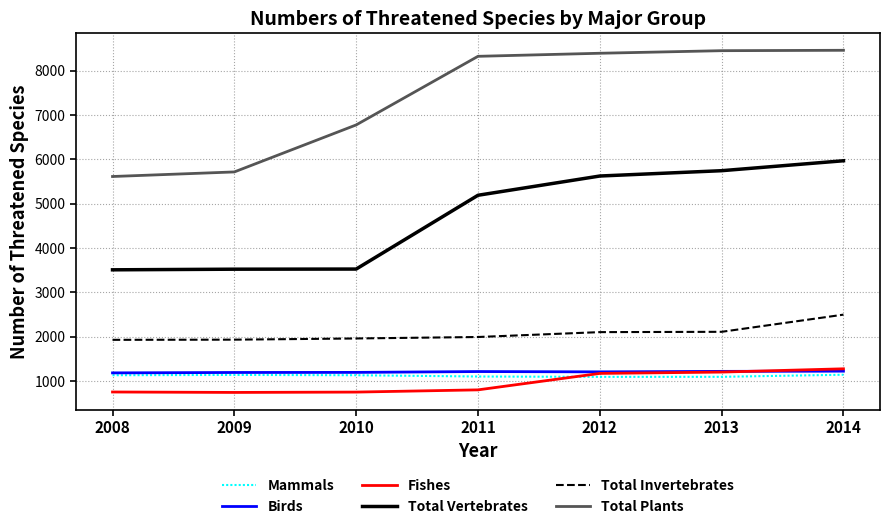

What are all the series names shown in the legend?

Mammals, Birds, Fishes, Total Vertebrates, Total Invertebrates, Total Plants